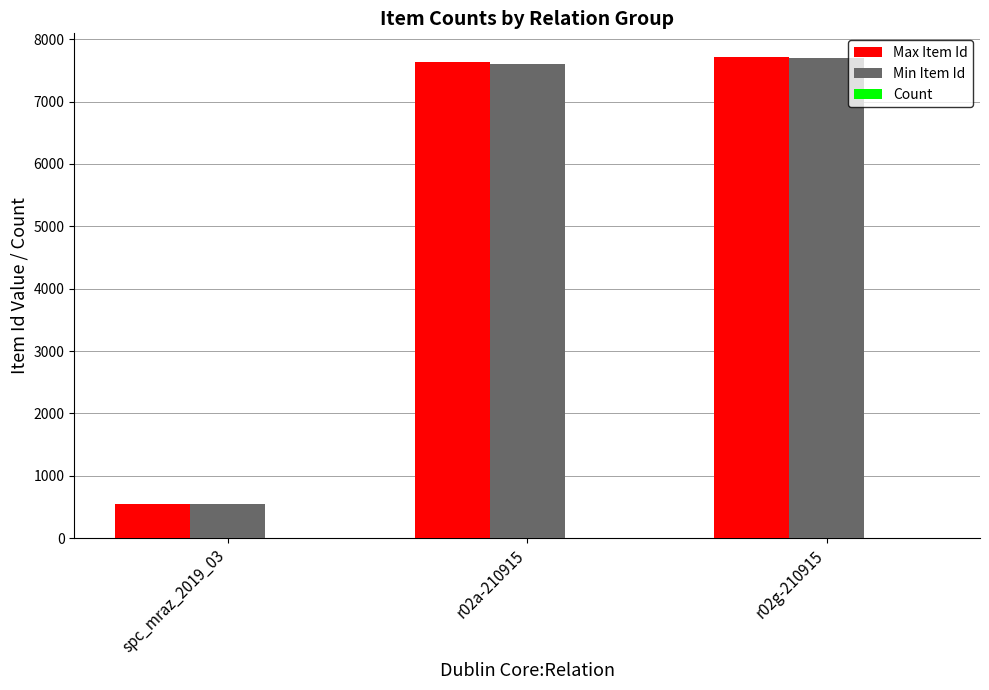

How many data points does each series have?

3